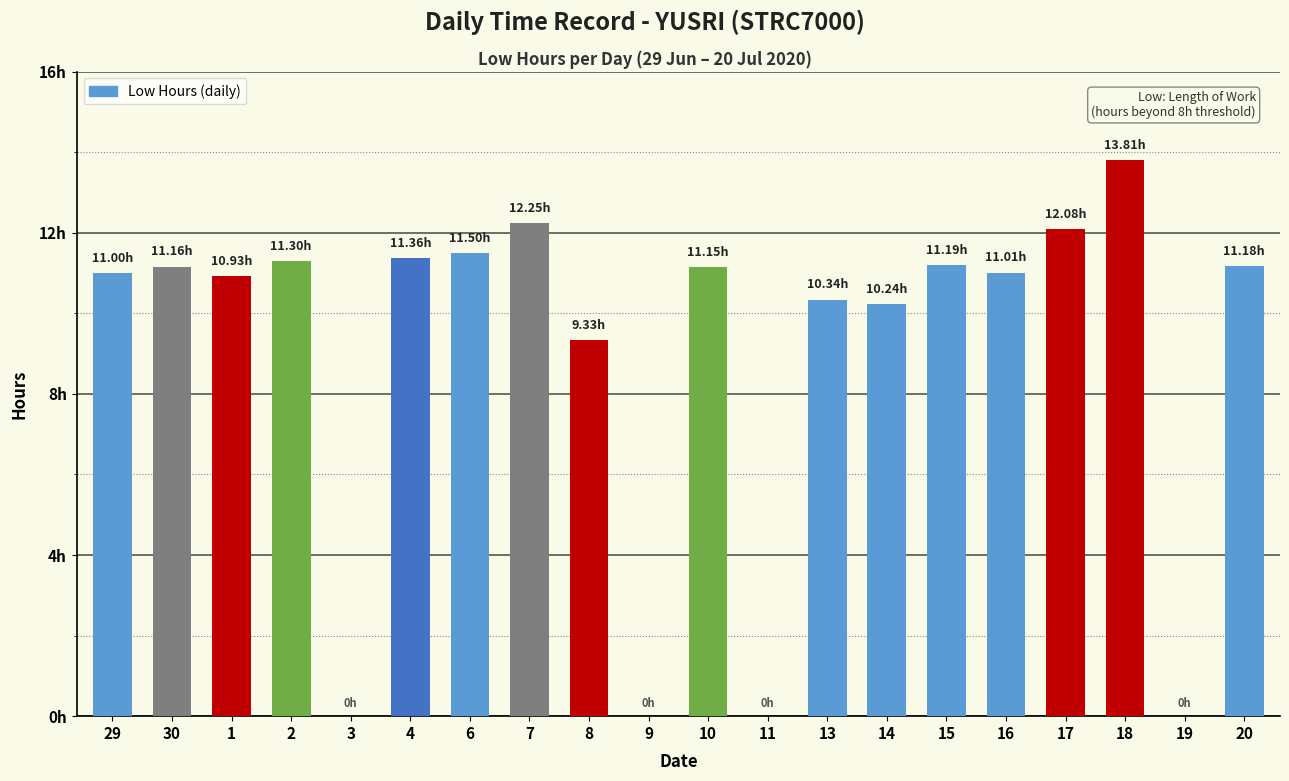

Between 7 and 17, which is larger?

7